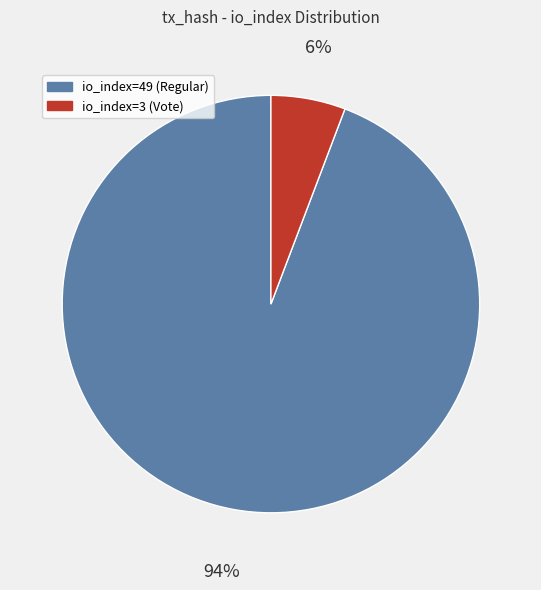

Approximately how many times larger is the value at io_index=3 (Vote) compared to io_index=49 (Regular)?

0.1